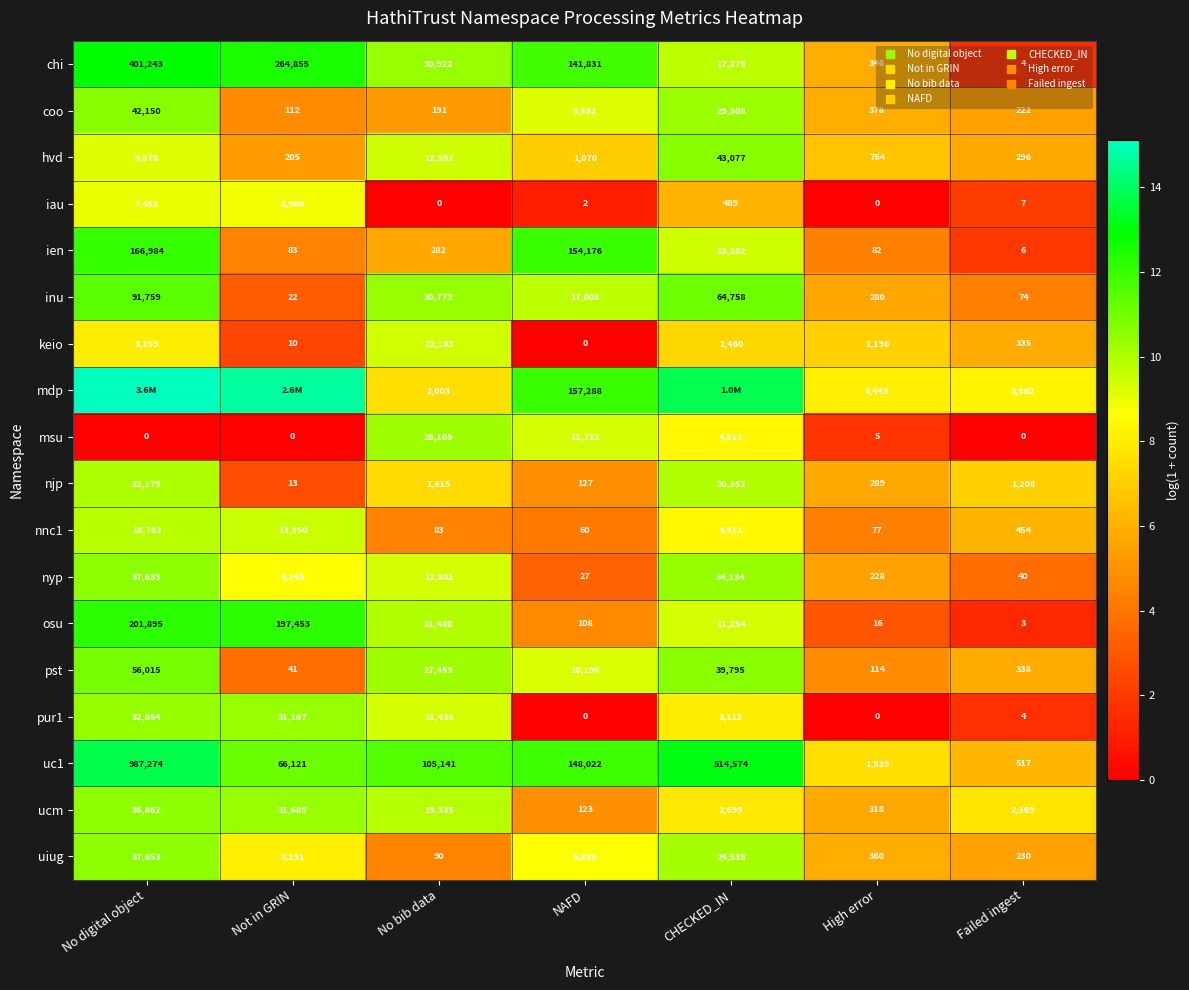

Which category has the lowest value in the ien series?

Failed ingest